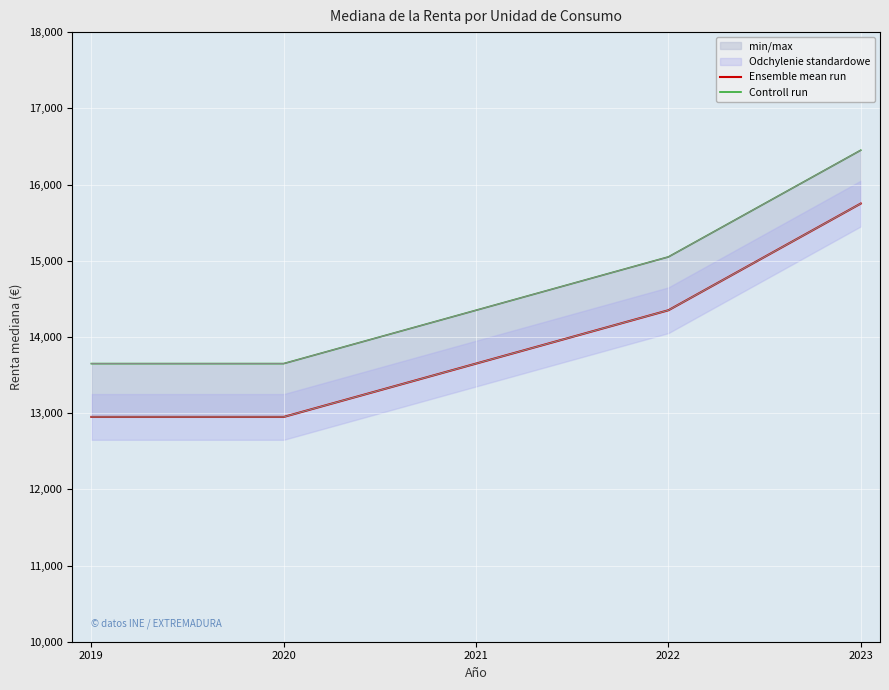

At which category is the sum across all series the highest?

2023